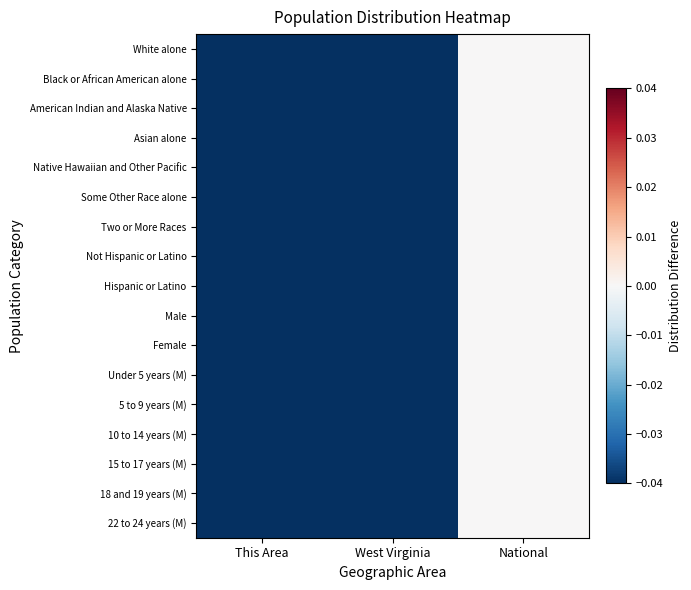

Which category has the highest value across all series?

National